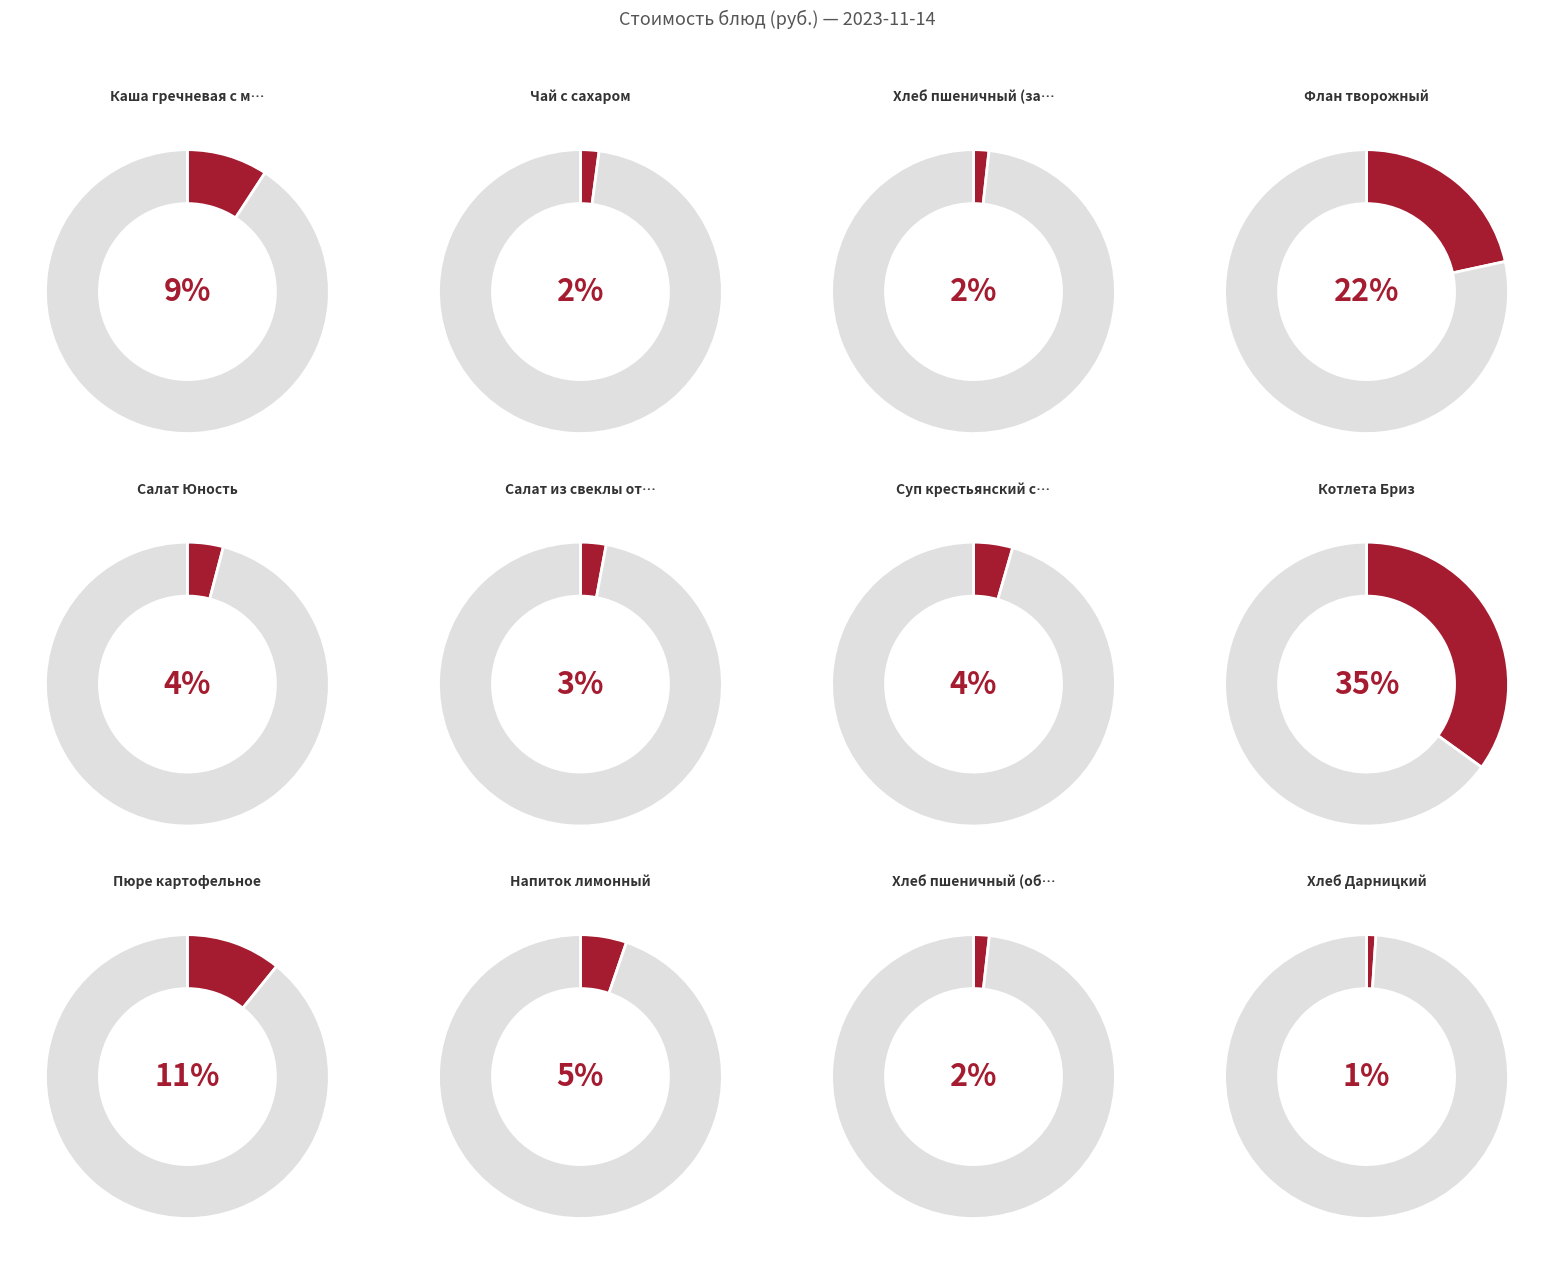

True or false: Хлеб Дарницкий accounts for 11% of the total.

False